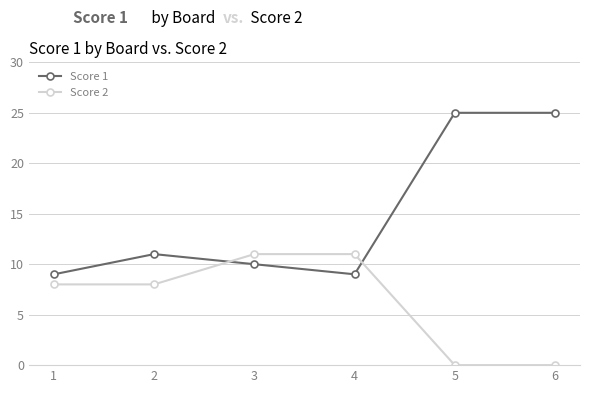

True or false: Score 2 and Score 1 cross at least once.

True